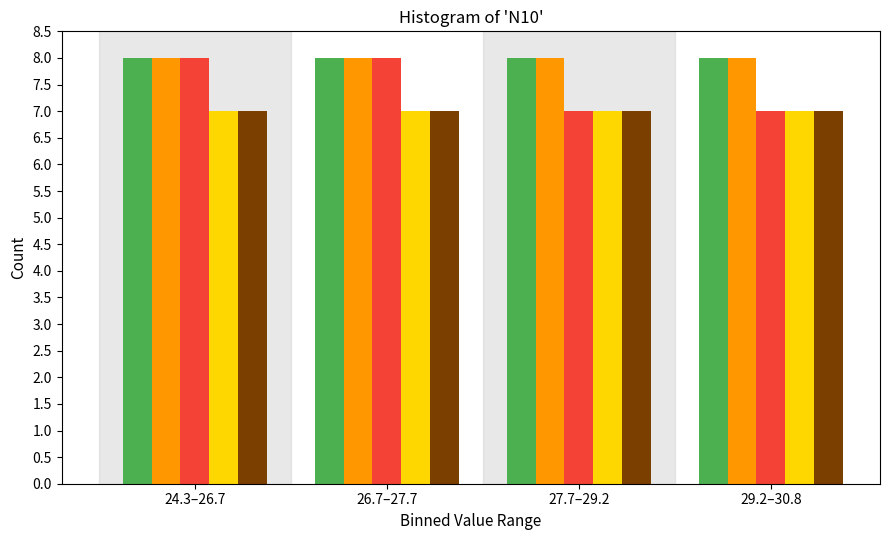

What is the maximum value shown in the chart?

8